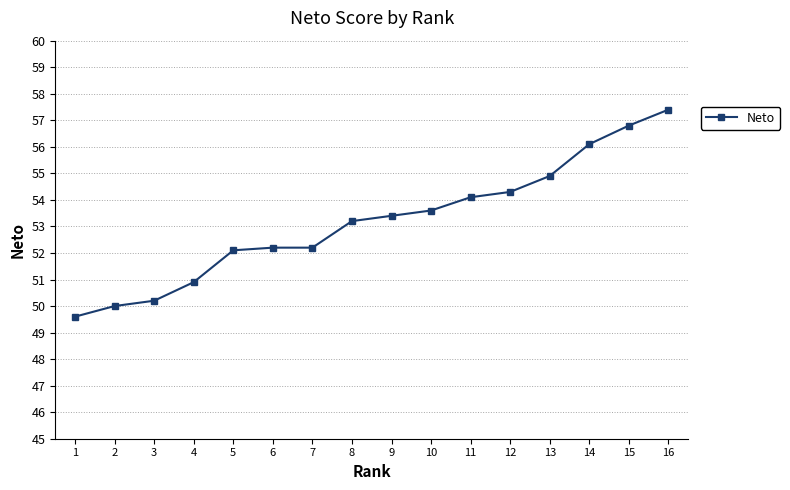

What value does the data have at 12?

54.3